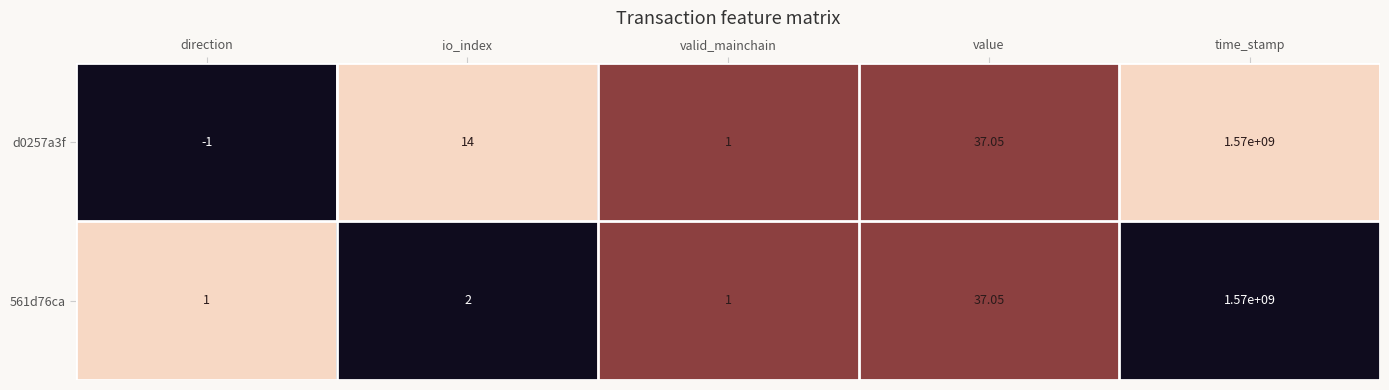

At which category is the sum across all series the highest?

time_stamp